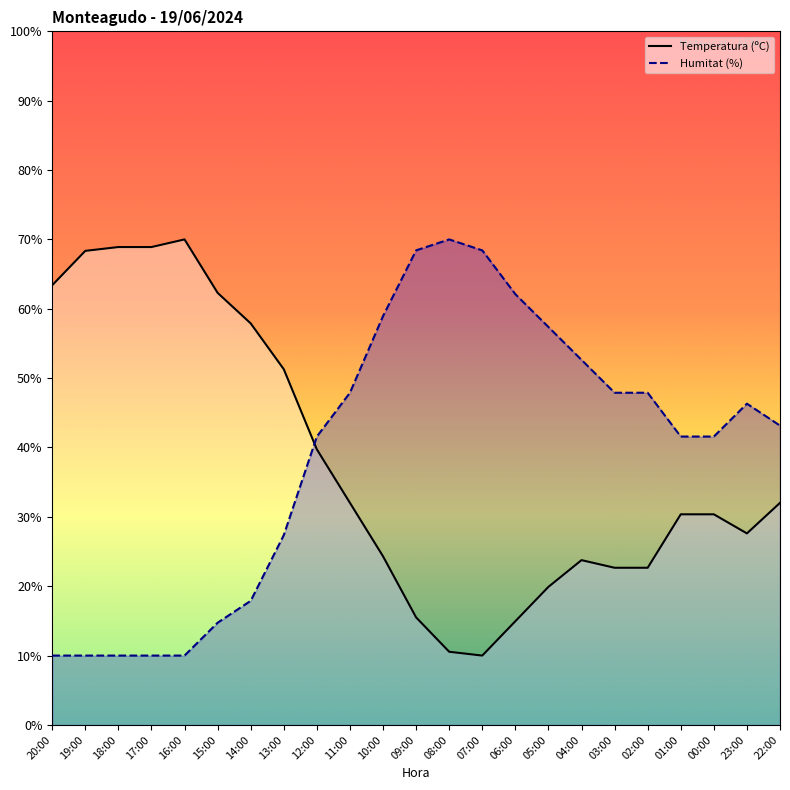

Does the chart display data point markers on the line(s)?

No